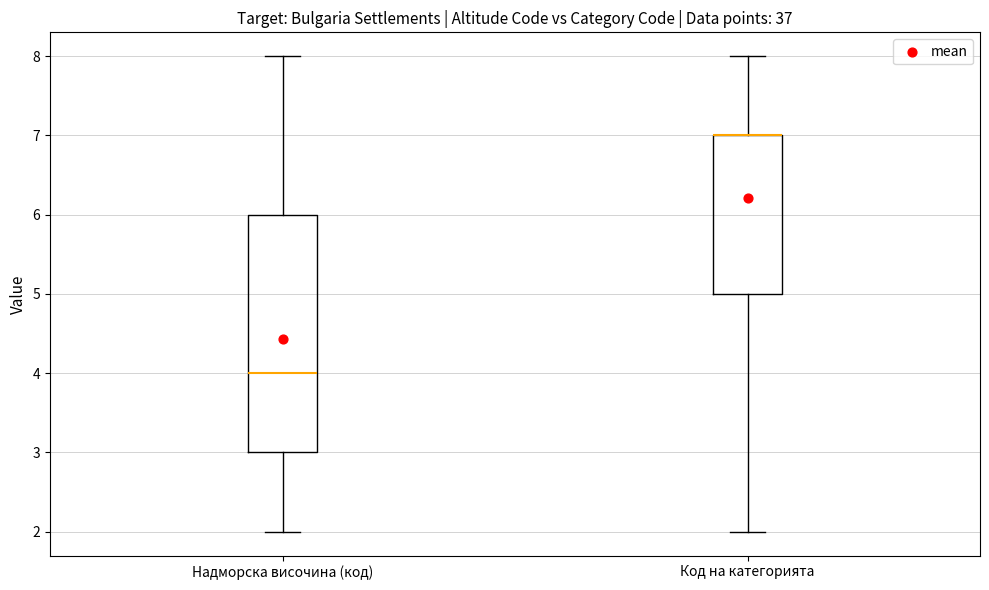

Reading left to right, read every box against the y-axis: the position of its median line, the range the box covers, and the ends of its whiskers. The values are not printed on the chart, so give them approximately, as read against the axis.

Надморска височина (код): median 4, box 3 to 6, whiskers 2 to 8
Код на категорията: median 7 (drawn on the box's upper edge), box 5 to 7, whiskers 2 to 8